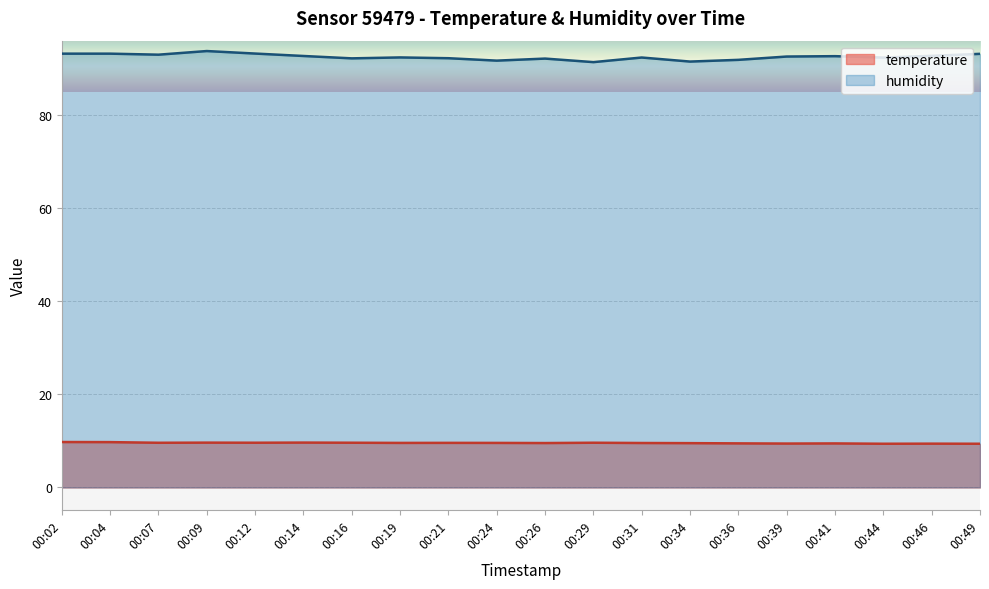

How many interior local peaks does the temperature series have?

6